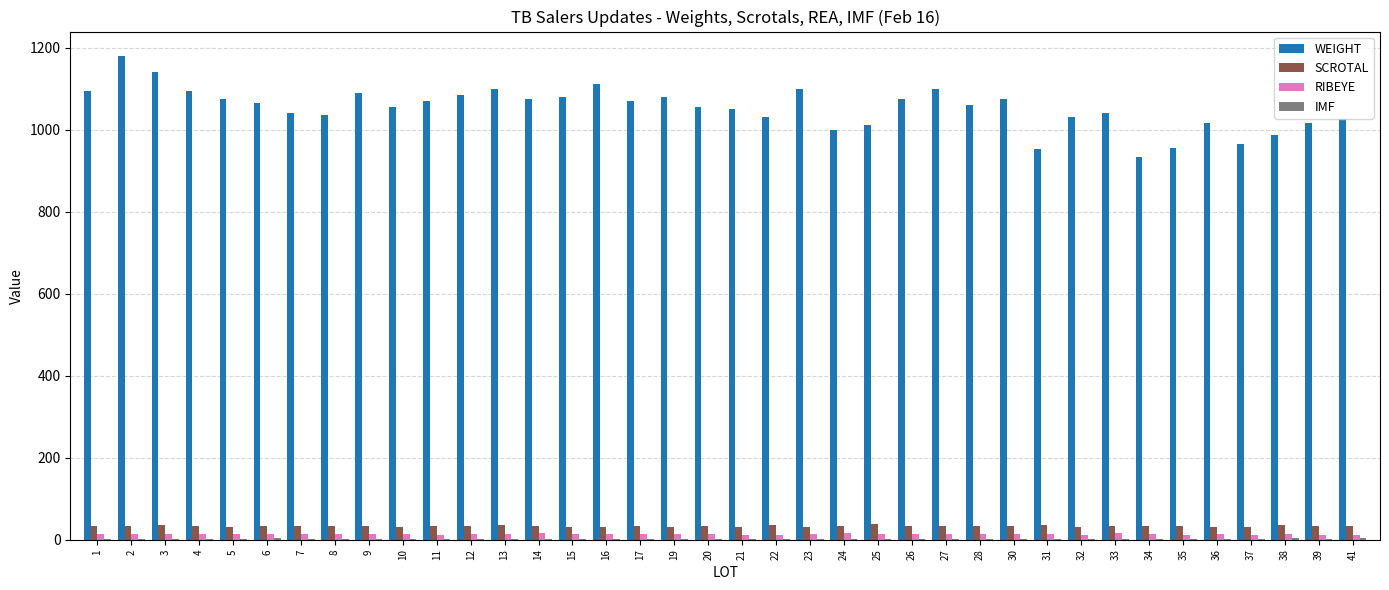

What is the maximum value shown in the chart?

1180.0